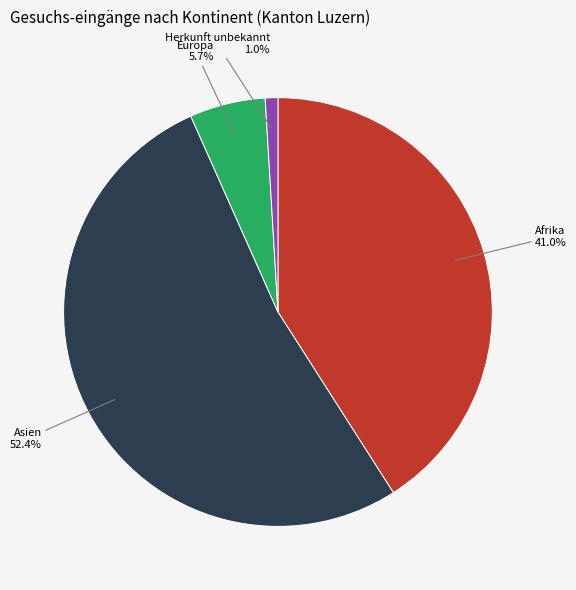

Does any single category account for the majority?

Yes